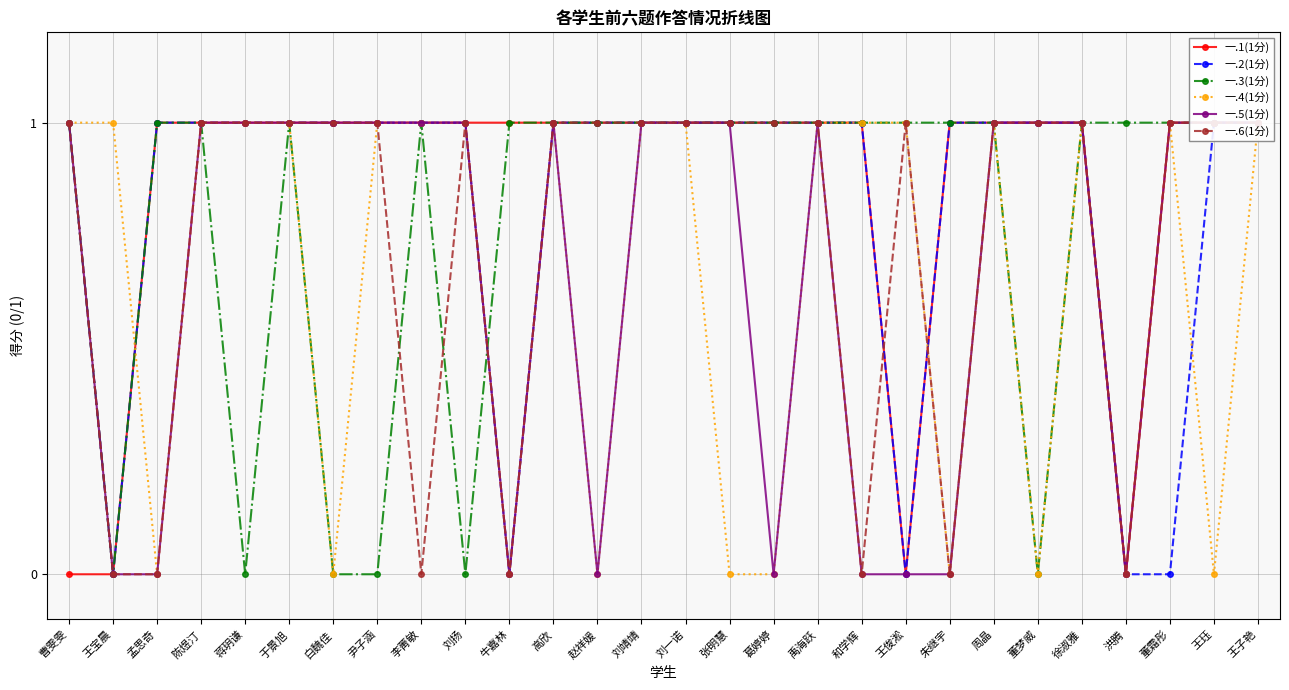

What is the difference between the maximum and minimum values in the 一.1(1分) series?

1